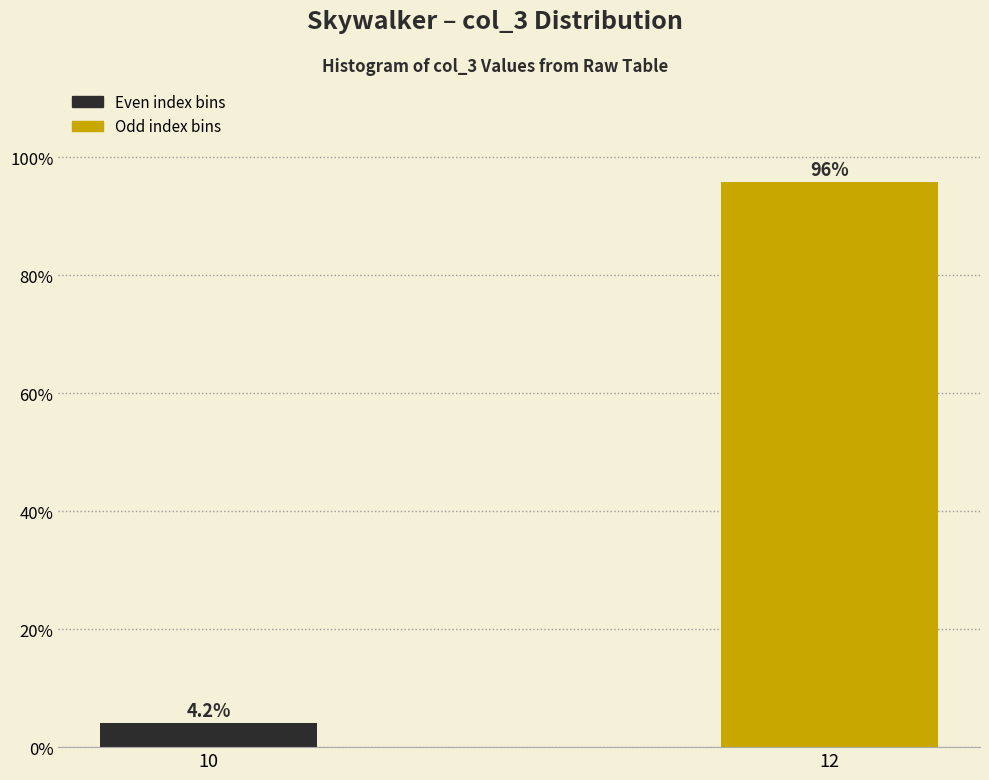

Reading right to left, transcribe all the data shown in this chart.

95.8	4.2